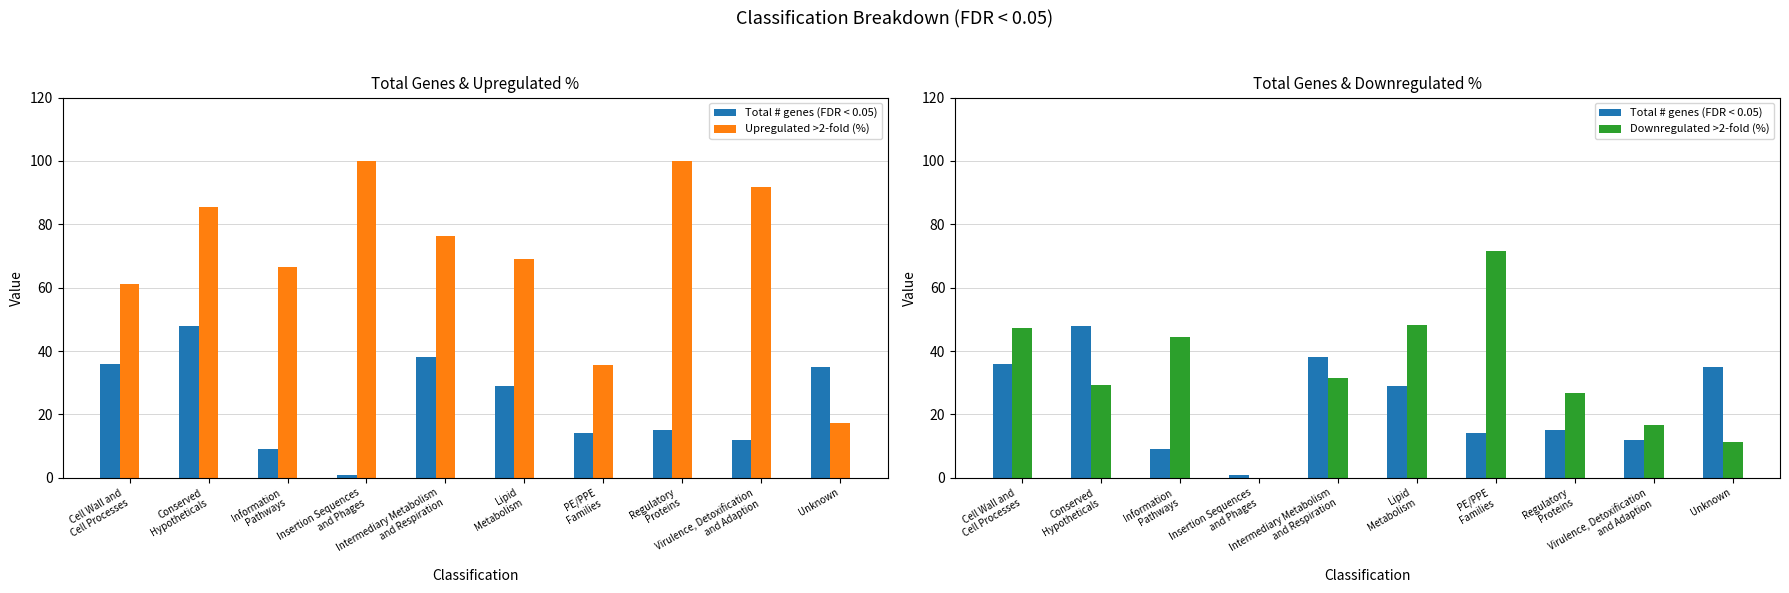

Which series changed the most between Intermediary Metabolism
and Respiration and Unknown?

Upregulated >2-fold (%)